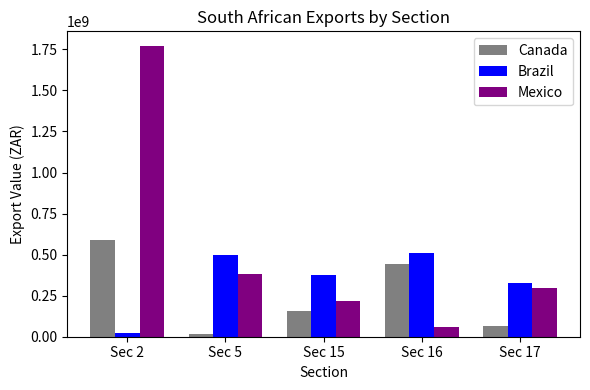

Where is Mexico nearest to the value 914483776?

Sec 5